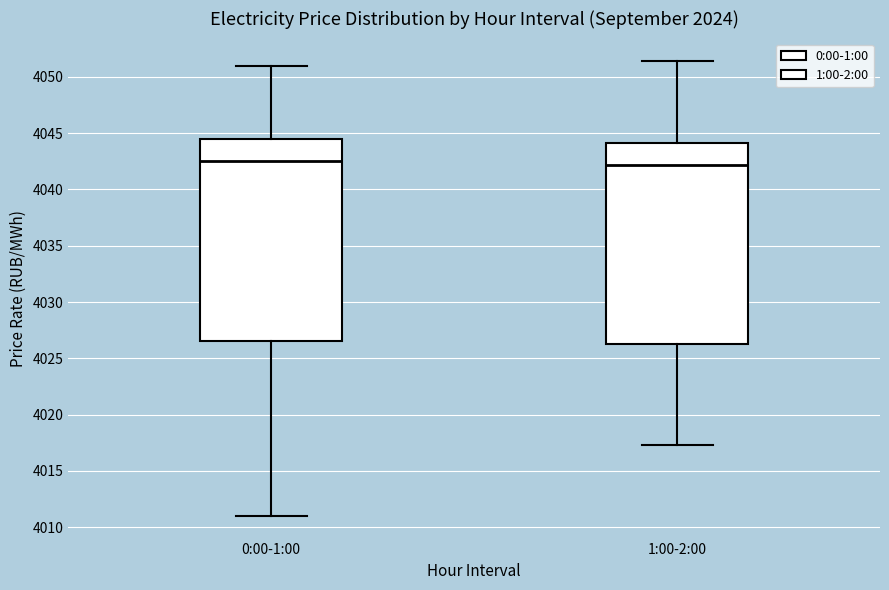

Reading left to right, transcribe this box plot: for each box, give where its median line is, the range the box spans, and where its two whiskers end, as read against the y-axis. The values are not printed on the chart, so give them approximately, as read against the axis.

0:00-1:00: median 4042.5, box 4026.5 to 4044.5, whiskers 4011.0 to 4051.0
1:00-2:00: median 4042.0, box 4026.5 to 4044.0, whiskers 4017.5 to 4051.5